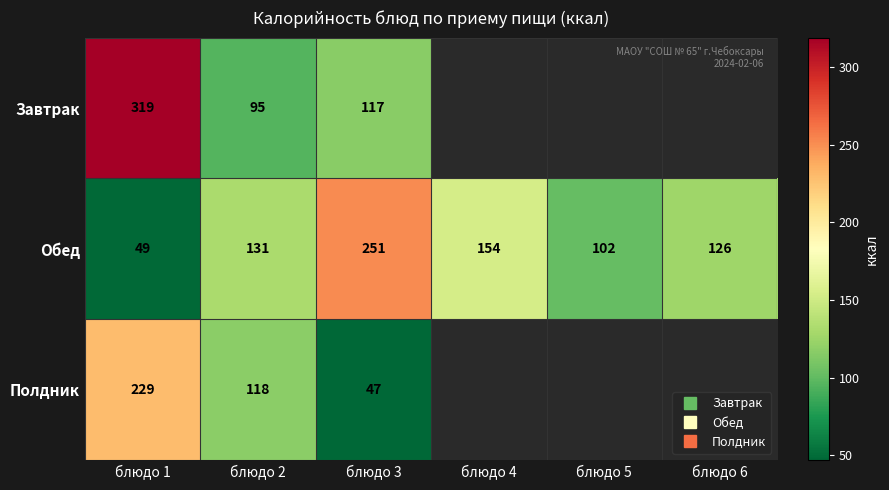

What value does the Завтрак series have at блюдо 3?

117.0